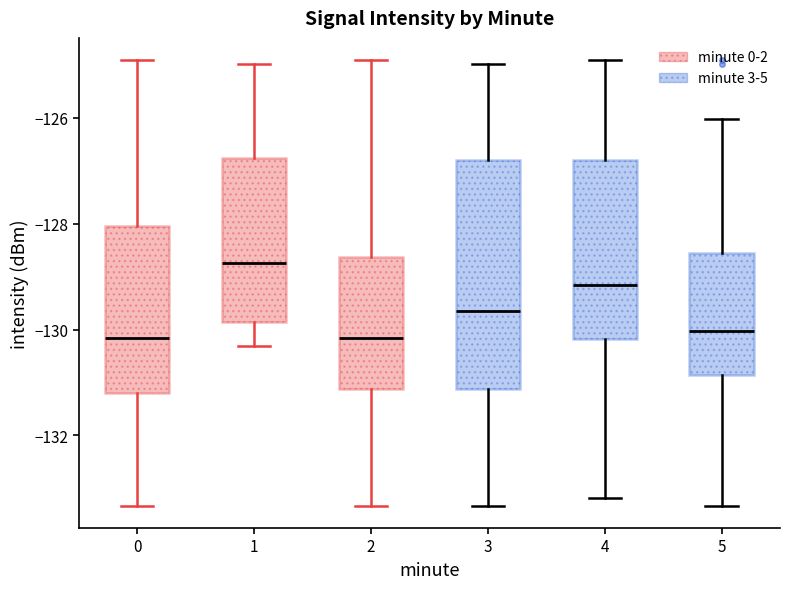

Where is the lower edge of the box at x = 3 on the y-axis? The values are not printed on the chart, so give them approximately, as read against the axis.

-131.2